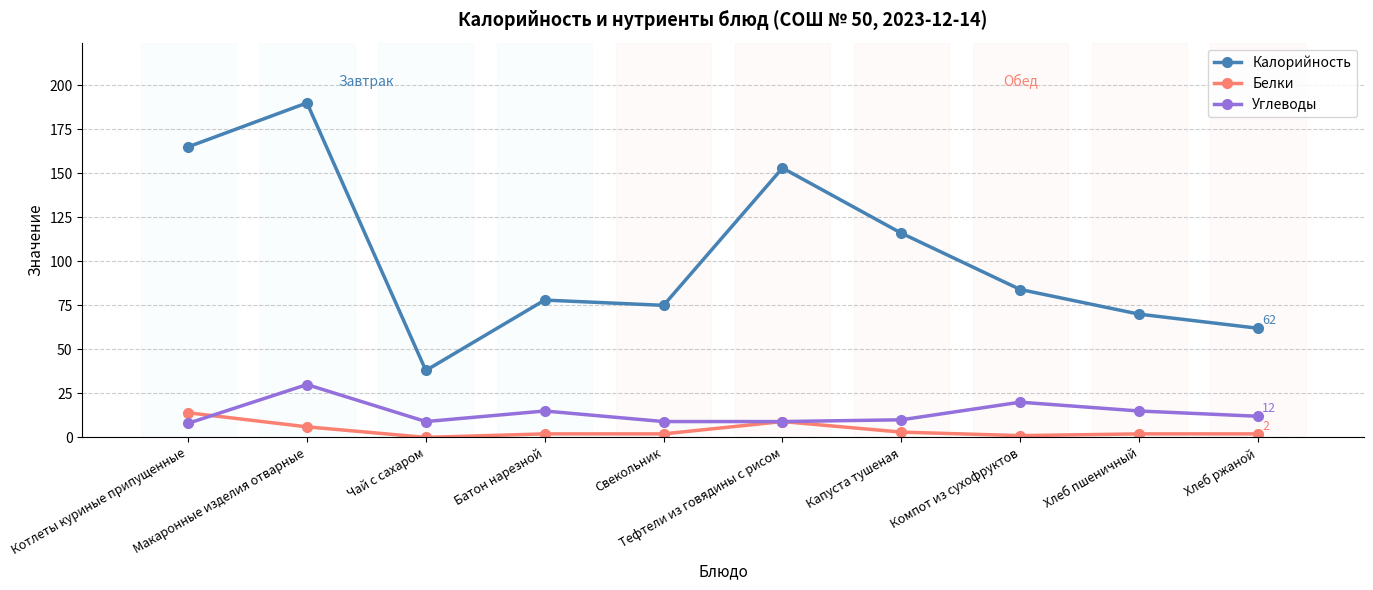

True or false: Углеводы has more than 2 interior local peaks.

True